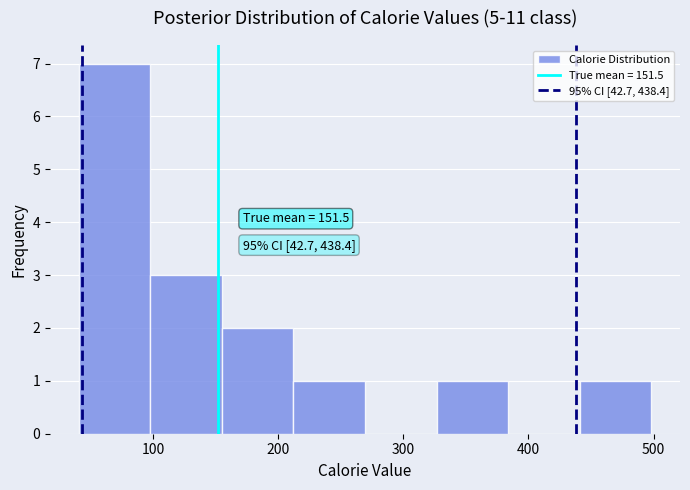

Which range on the x-axis has the tallest bar?

40 to 100